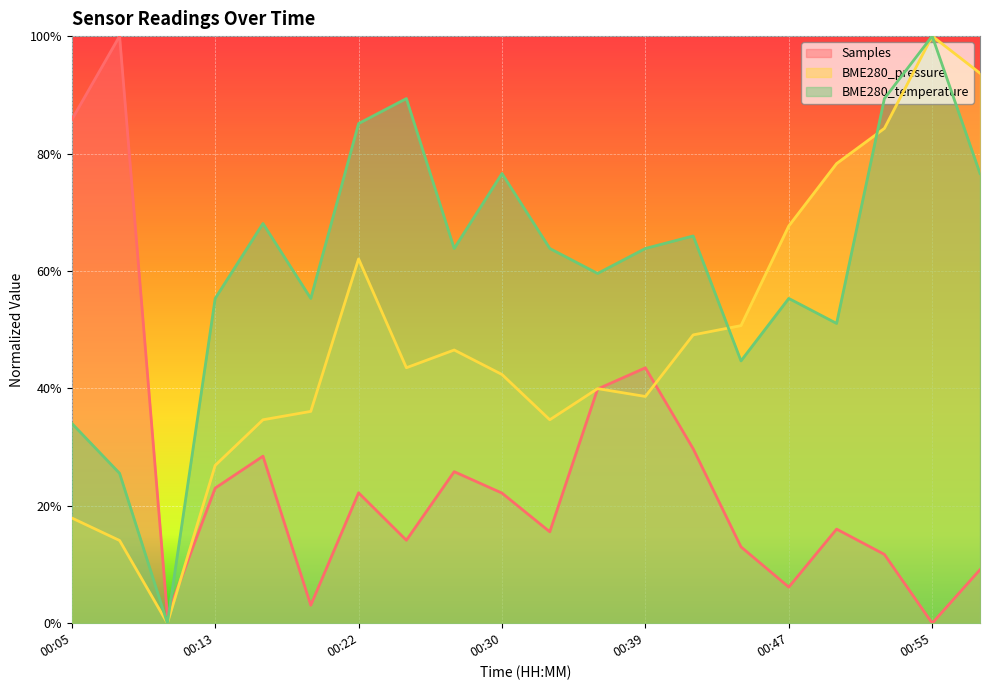

How many BME280_temperature values are between 0 and 1?

20